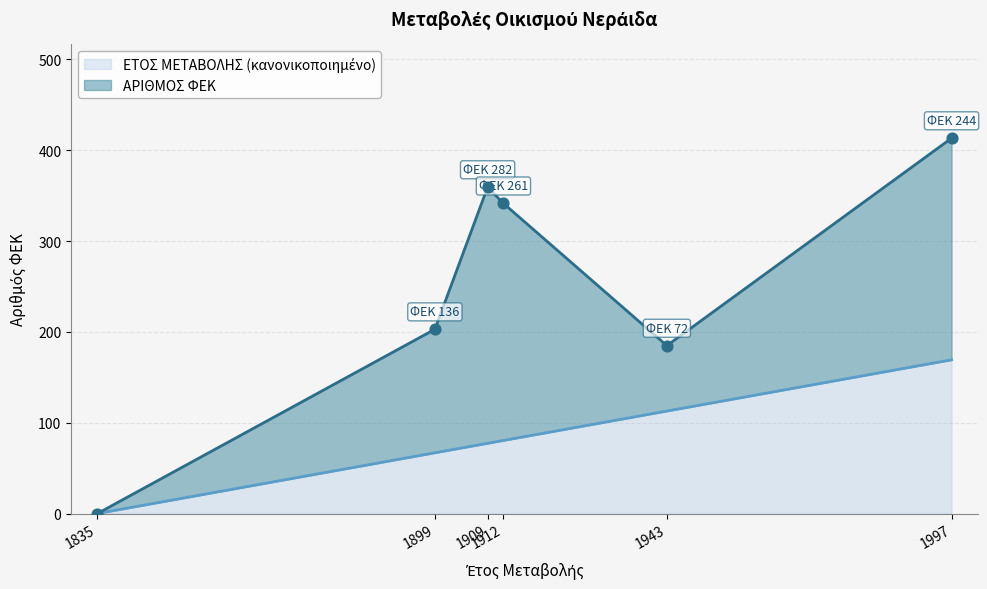

What is the change in value from 1899 to 1997?

+102.4